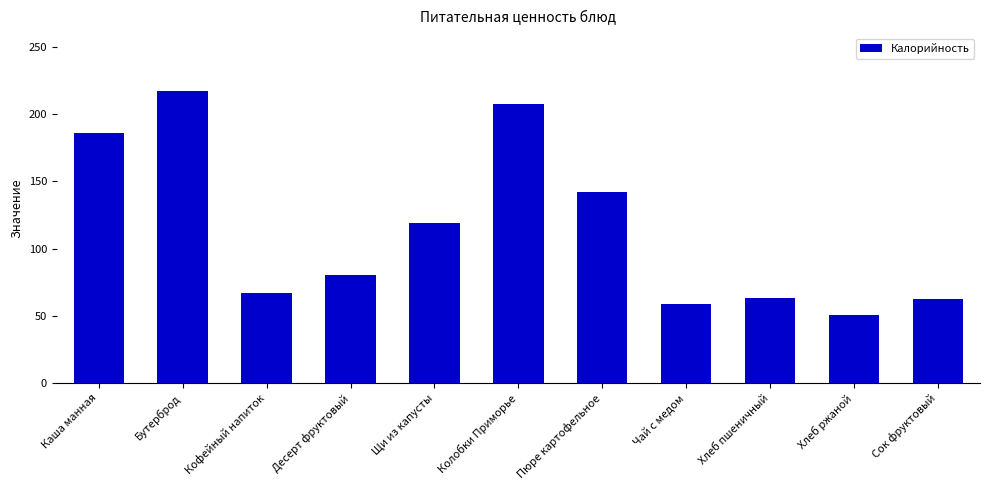

What is the ratio of the value at Чай с медом to the value at Бутерброд?

0.3